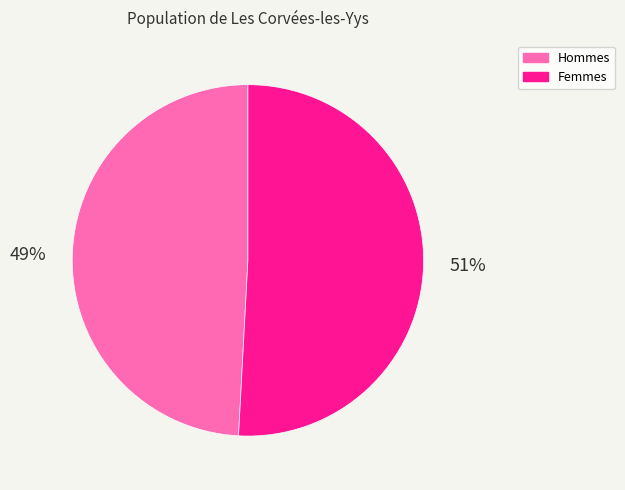

To the nearest percent, what is the difference between the largest and smallest slice percentages?

2%